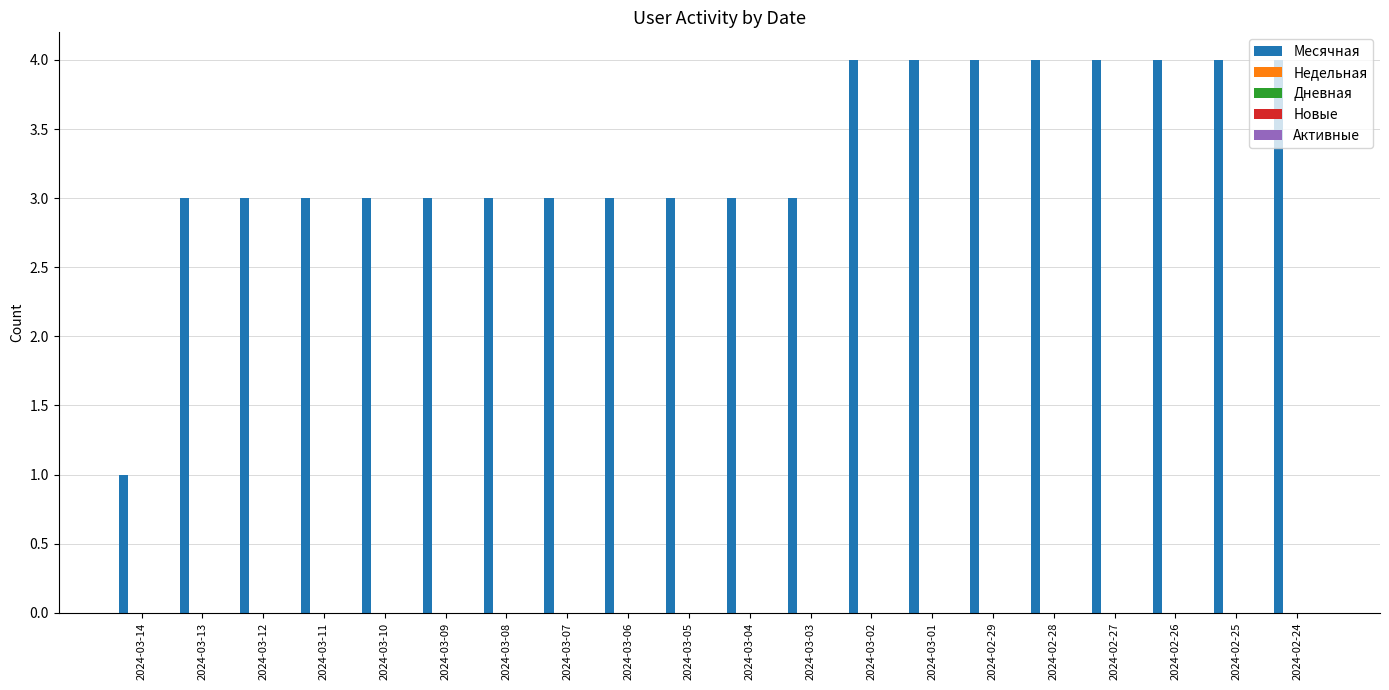

What is the difference between the maximum and minimum values?

3